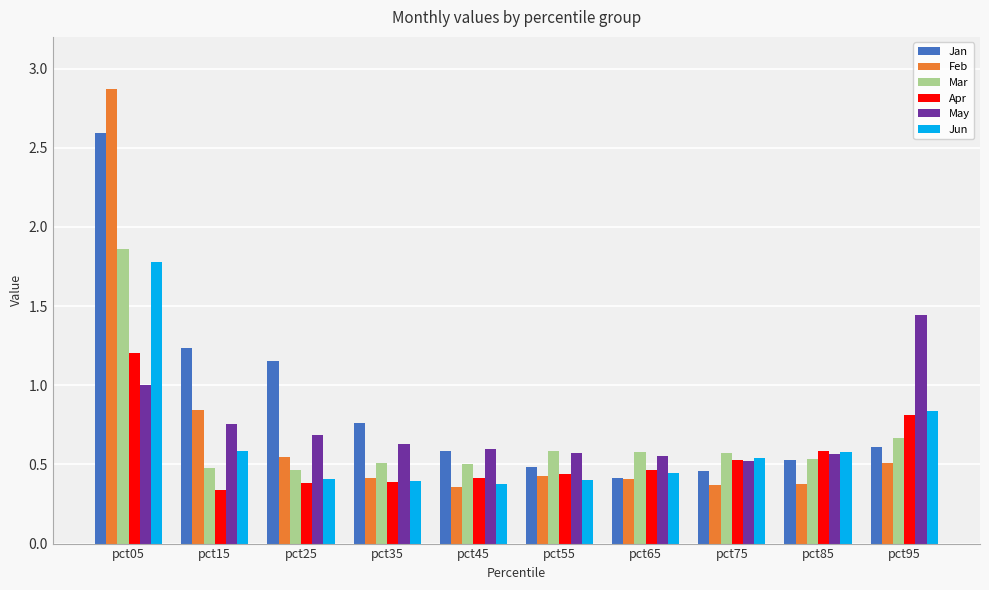

What is the difference between the maximum and second lowest values in the May series?

0.9